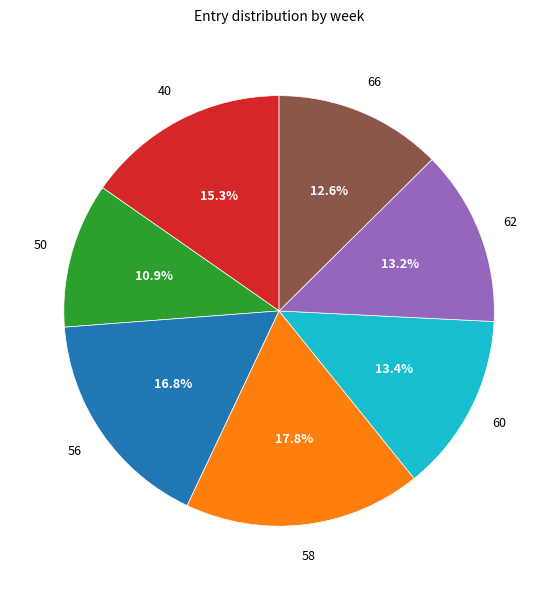

Does any single category account for the majority?

No